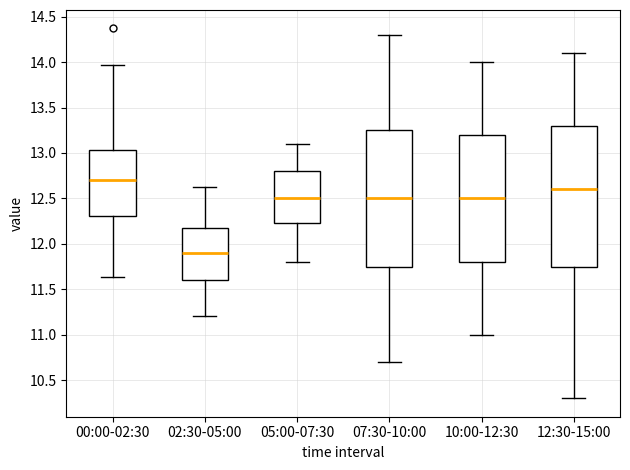

Reading left to right, read every box against the y-axis: the position of its median line, the range the box covers, and the ends of its whiskers. The values are not printed on the chart, so give them approximately, as read against the axis.

00:00-02:30: median 12.70, box 12.30 to 13.05, whiskers 11.65 to 13.95
02:30-05:00: median 11.90, box 11.60 to 12.20, whiskers 11.20 to 12.65
05:00-07:30: median 12.50, box 12.25 to 12.80, whiskers 11.80 to 13.10
07:30-10:00: median 12.50, box 11.75 to 13.25, whiskers 10.70 to 14.30
10:00-12:30: median 12.50, box 11.80 to 13.20, whiskers 11.00 to 14.00
12:30-15:00: median 12.60, box 11.75 to 13.30, whiskers 10.30 to 14.10